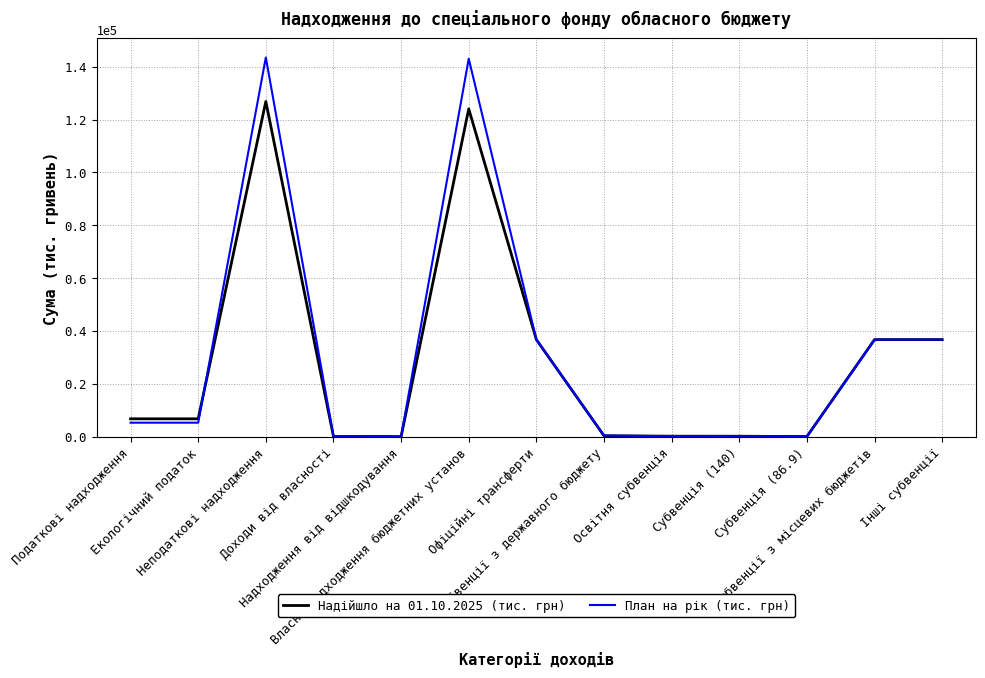

Between Надходження від відшкодування and Власні надходження бюджетних установ, which series saw the biggest shift?

План на рік (тис. грн)